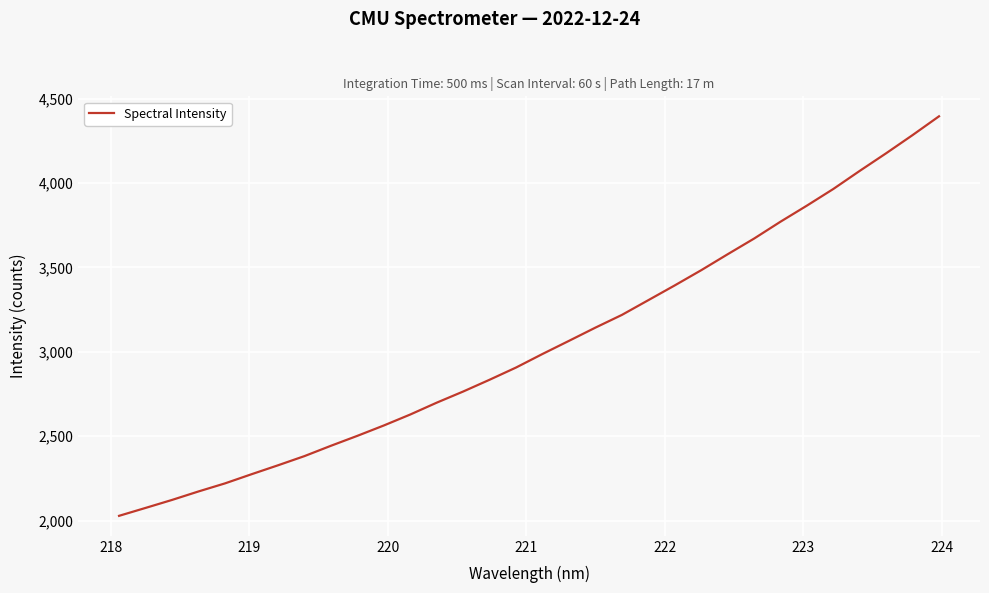

What is the greatest value displayed?

4396.1